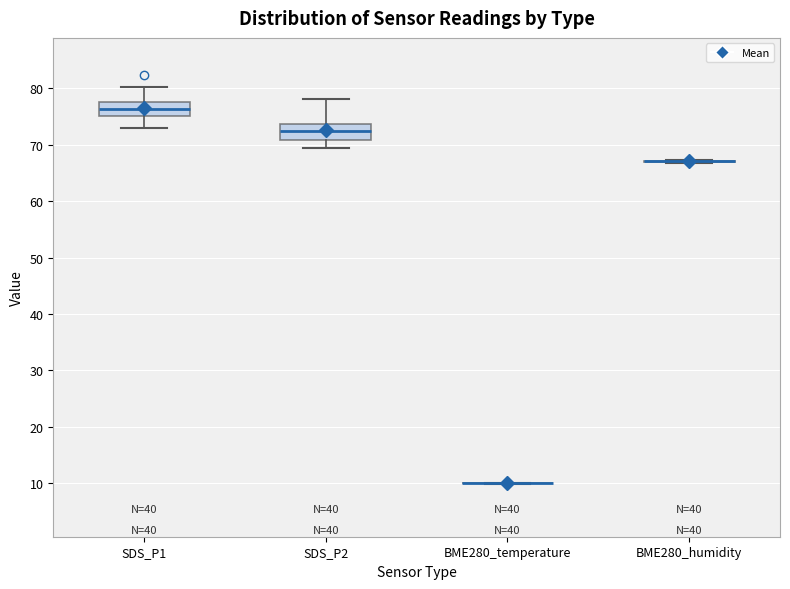

Reading left to right, transcribe this box plot: for each box, give where its median line is, the range the box spans, and where its two whiskers end, as read against the y-axis. The values are not printed on the chart, so give them approximately, as read against the axis.

SDS_P1: median 76, box 75 to 78, whiskers 73 to 80
SDS_P2: median 72, box 71 to 74, whiskers 69 to 78
BME280_temperature: box collapsed to a line at 10, whiskers 10 to 10
BME280_humidity: box collapsed to a line at 67, whiskers 67 to 67